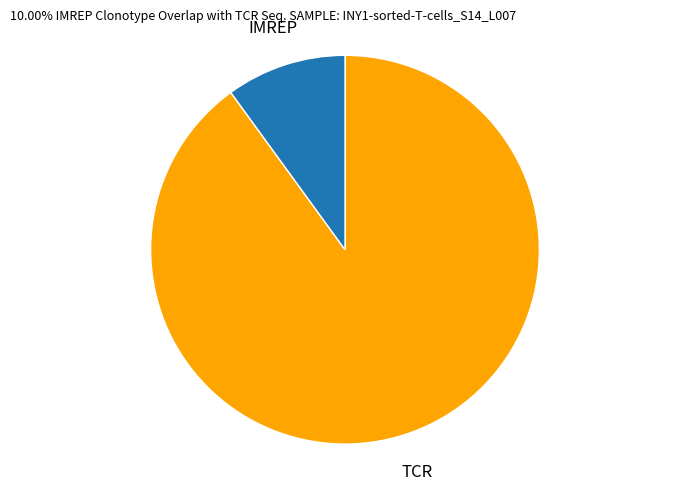

What is the largest slice in the pie chart?

TCR